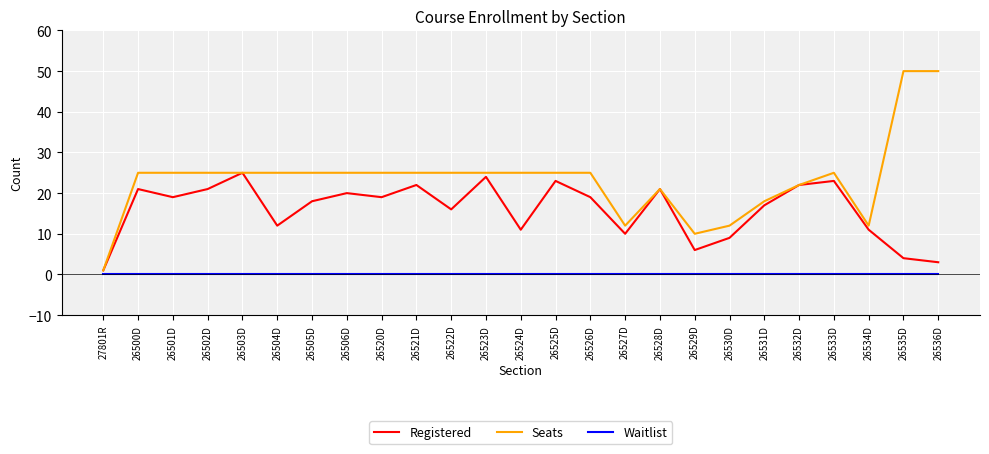

Does the chart display data point markers on the line(s)?

No